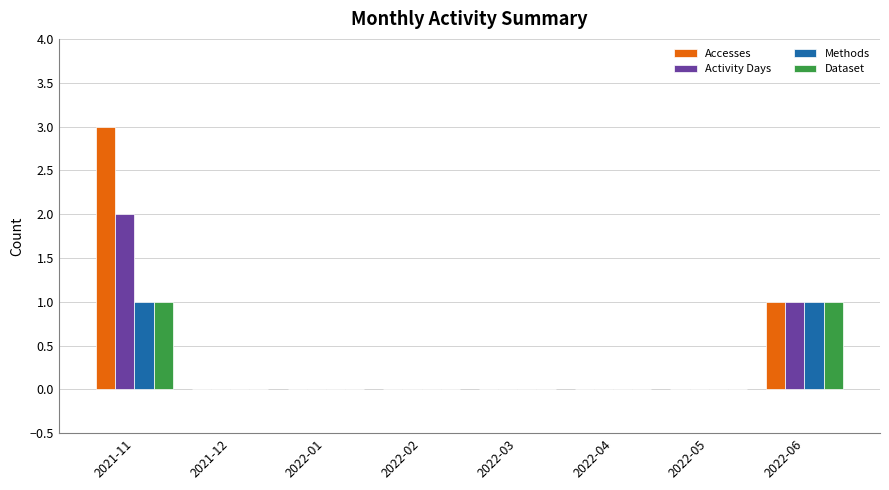

What is the sum of the Accesses values at 2021-11 and 2022-04?

3